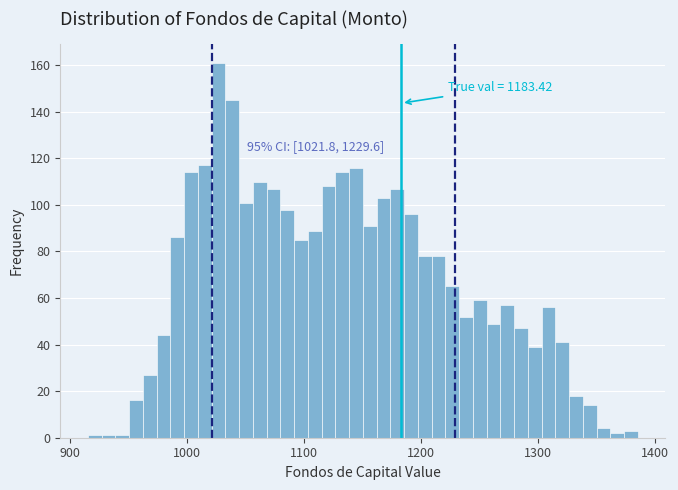

Around what value on the x-axis is the tallest bar? Give the approximate position of its centre, as read against the axis.

1030